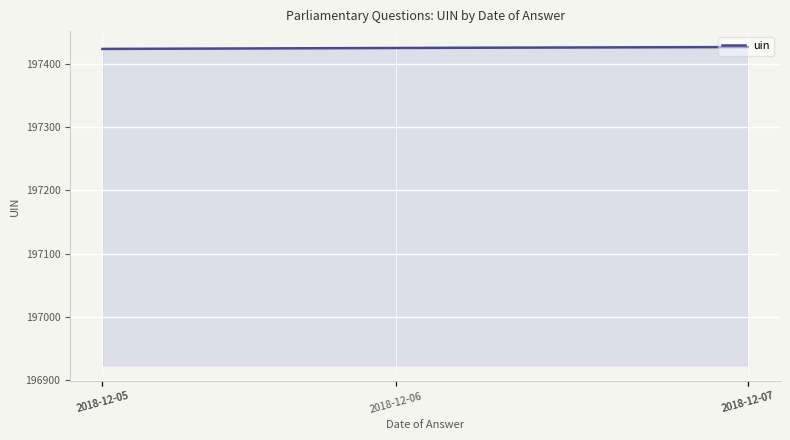

How many lines are shown in the chart?

1